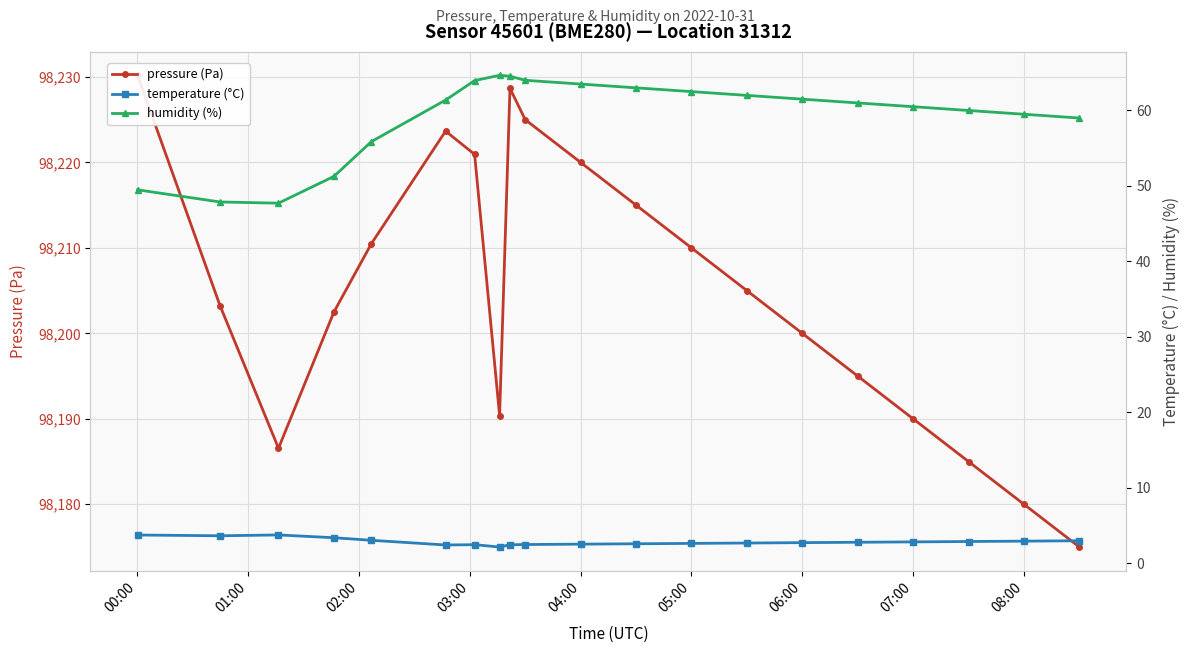

What are all the series names shown in the legend?

pressure (Pa), temperature (°C), humidity (%)